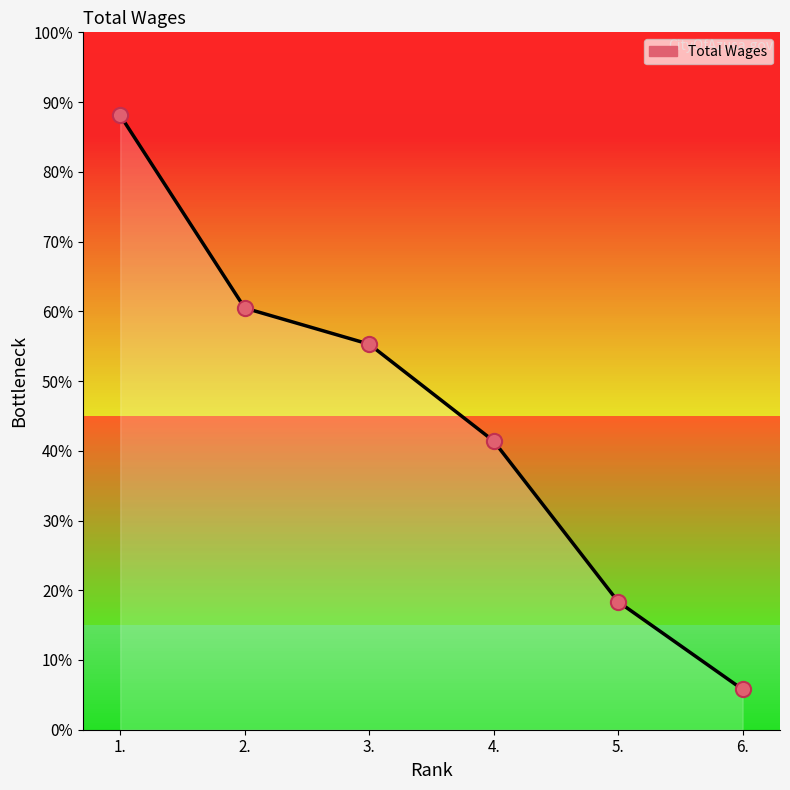

Approximately how many times larger is the value at 3. compared to 2.?

0.9